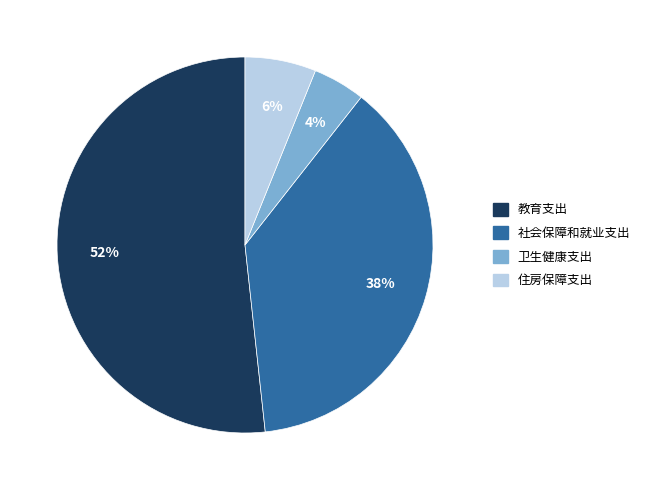

True or false: 教育支出 accounts for 52% of the total.

True